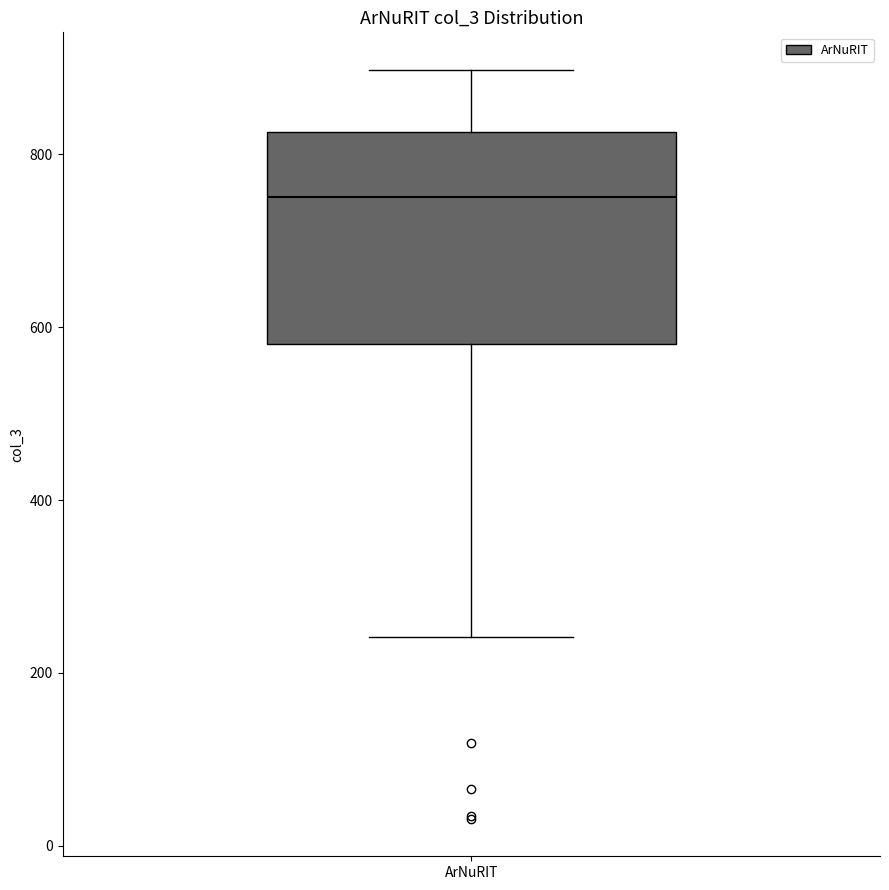

Where does the lower whisker of the box for ArNuRIT end on the y-axis? The values are not printed on the chart, so give them approximately, as read against the axis.

240